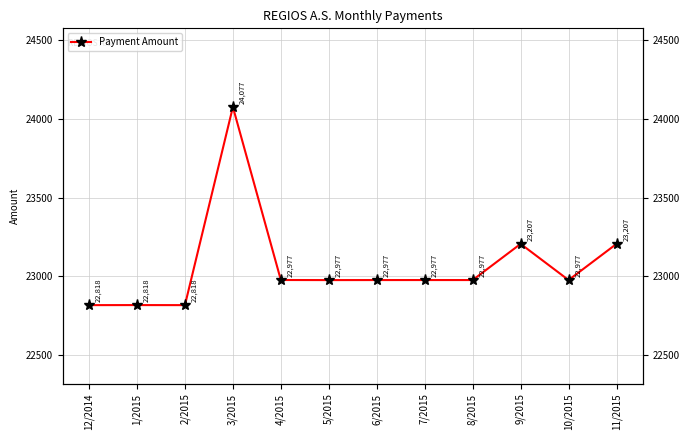

What is the sum of all values?

276806.7